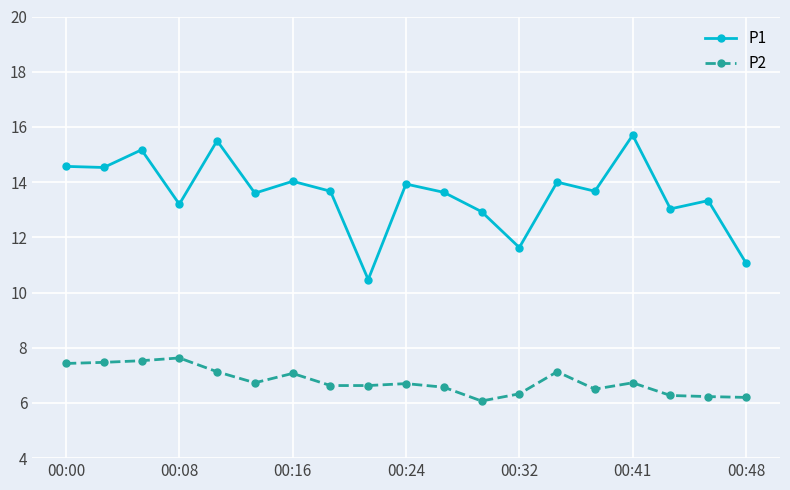

True or false: P2 and P1 cross at least once.

False